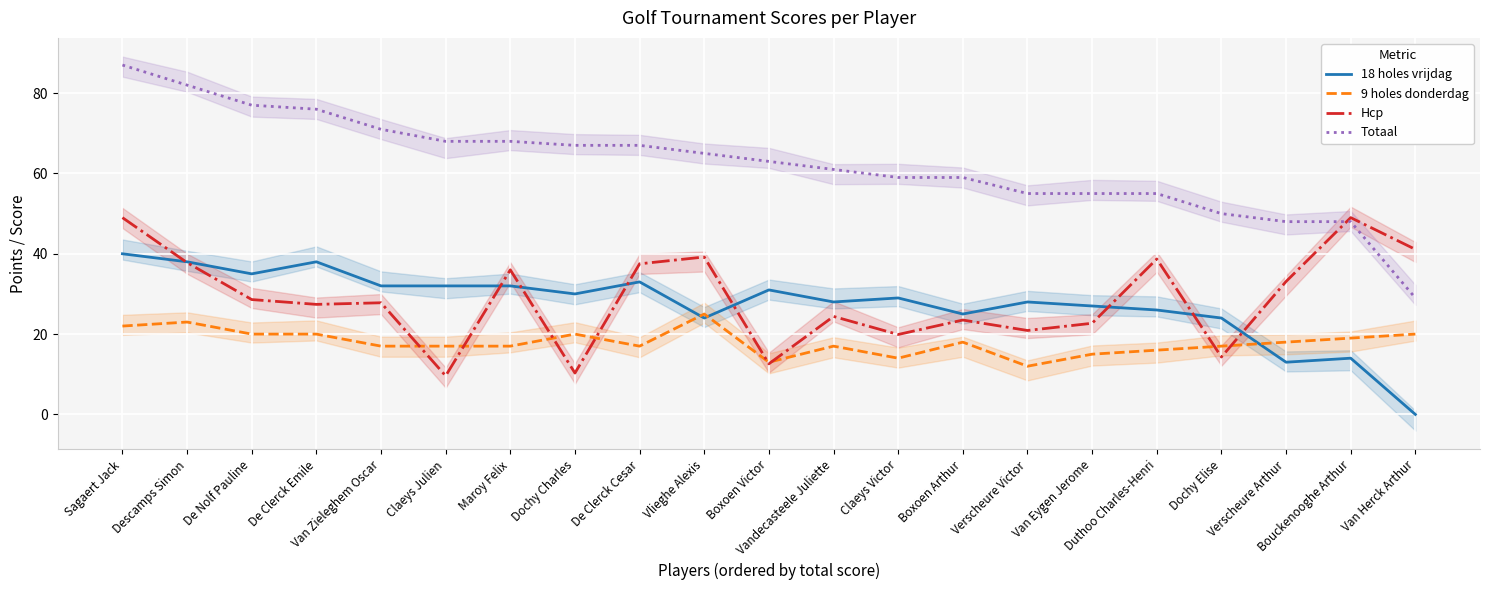

Reading left to right, transcribe all the data shown in this chart.

18 holes vrijdag: Sagaert Jack=40.0	Descamps Simon=38.0	De Nolf Pauline=35.0	De Clerck Emile=38.0	Van Zieleghem Oscar=32.0	Claeys Julien=32.0	Maroy Felix=32.0	Dochy Charles=30.0	De Clerck Cesar=33.0	Vlieghe Alexis=24.0	Boxoen Victor=31.0	Vandecasteele Juliette=28.0	Claeys Victor=29.0	Boxoen Arthur=25.0	Verscheure Victor=28.0	Van Eygen Jerome=27.0	Duthoo Charles-Henri=26.0	Dochy Elise=24.0	Verscheure Arthur=13.0	Bouckenooghe Arthur=14.0	Van Herck Arthur=0.0
9 holes donderdag: Sagaert Jack=22.0	Descamps Simon=23.0	De Nolf Pauline=20.0	De Clerck Emile=20.0	Van Zieleghem Oscar=17.0	Claeys Julien=17.0	Maroy Felix=17.0	Dochy Charles=20.0	De Clerck Cesar=17.0	Vlieghe Alexis=25.0	Boxoen Victor=13.0	Vandecasteele Juliette=17.0	Claeys Victor=14.0	Boxoen Arthur=18.0	Verscheure Victor=12.0	Van Eygen Jerome=15.0	Duthoo Charles-Henri=16.0	Dochy Elise=17.0	Verscheure Arthur=18.0	Bouckenooghe Arthur=19.0	Van Herck Arthur=20.0
Hcp: Sagaert Jack=49.0	Descamps Simon=37.8	De Nolf Pauline=28.6	De Clerck Emile=27.4	Van Zieleghem Oscar=27.8	Claeys Julien=9.6	Maroy Felix=36.0	Dochy Charles=10.3	De Clerck Cesar=37.5	Vlieghe Alexis=39.2	Boxoen Victor=12.6	Vandecasteele Juliette=24.4	Claeys Victor=19.9	Boxoen Arthur=23.5	Verscheure Victor=20.9	Van Eygen Jerome=22.7	Duthoo Charles-Henri=38.7	Dochy Elise=14.3	Verscheure Arthur=33.1	Bouckenooghe Arthur=49.0	Van Herck Arthur=41.1
Totaal: Sagaert Jack=87.0	Descamps Simon=82.0	De Nolf Pauline=77.0	De Clerck Emile=76.0	Van Zieleghem Oscar=71.0	Claeys Julien=68.0	Maroy Felix=68.0	Dochy Charles=67.0	De Clerck Cesar=67.0	Vlieghe Alexis=65.0	Boxoen Victor=63.0	Vandecasteele Juliette=61.0	Claeys Victor=59.0	Boxoen Arthur=59.0	Verscheure Victor=55.0	Van Eygen Jerome=55.0	Duthoo Charles-Henri=55.0	Dochy Elise=50.0	Verscheure Arthur=48.0	Bouckenooghe Arthur=48.0	Van Herck Arthur=29.0